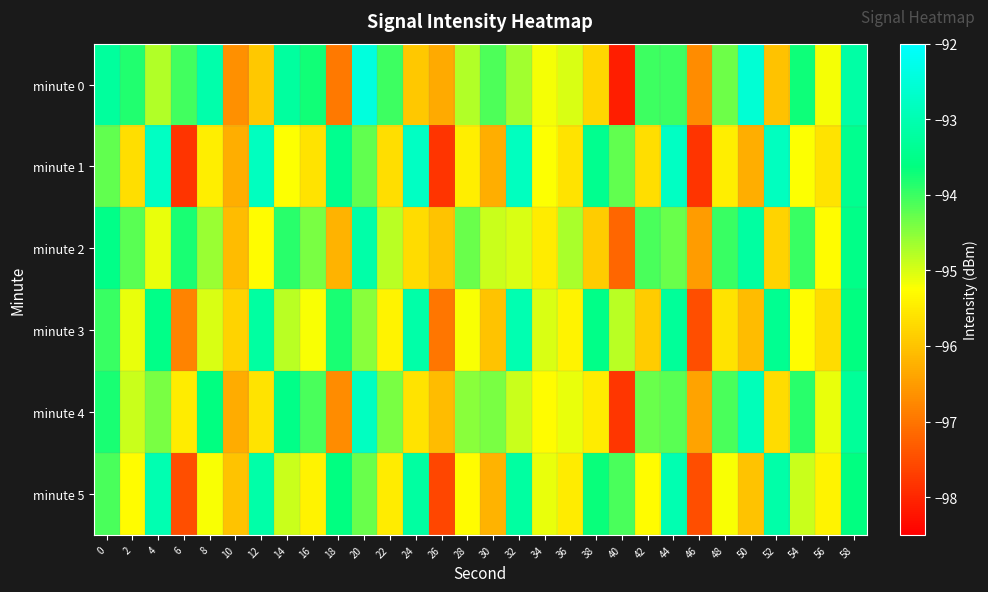

What is the difference between the highest and lowest values at 18?

3.5